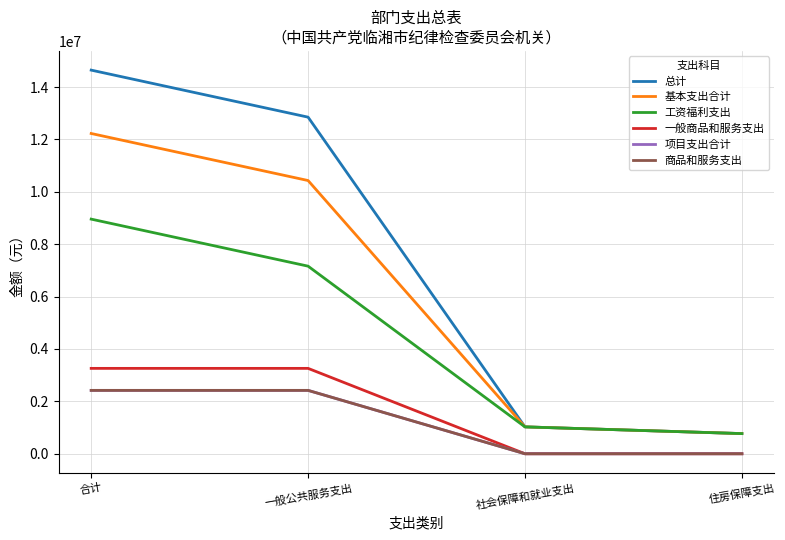

Does the chart display data point markers on the line(s)?

No